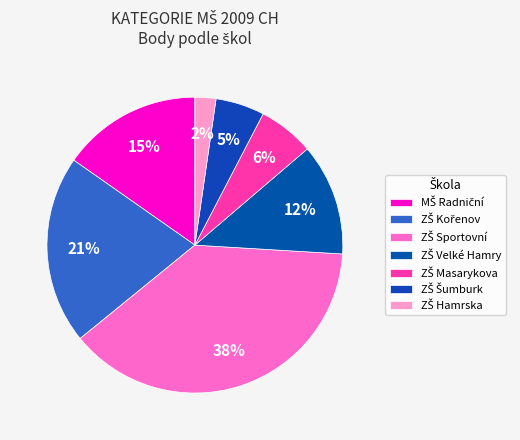

Count the number of slices in the pie.

7